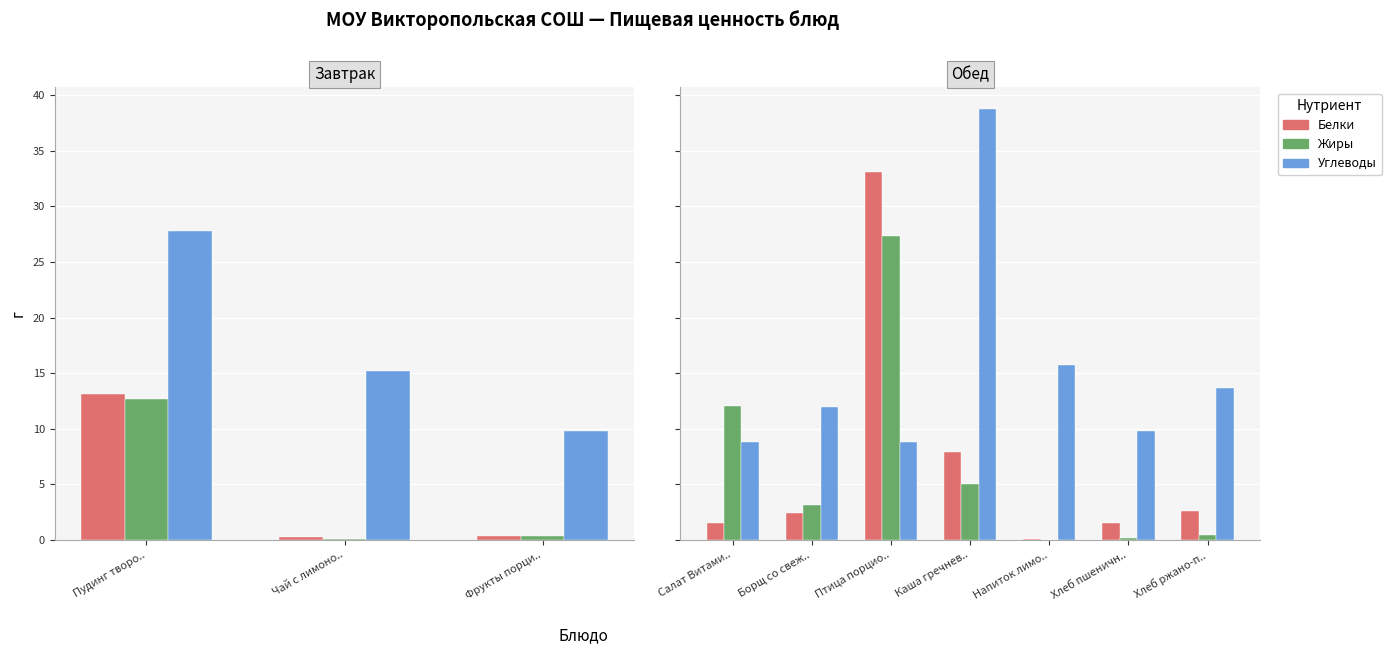

Rank the series by their maximum value, from highest to lowest.

Углеводы, Белки, Жиры